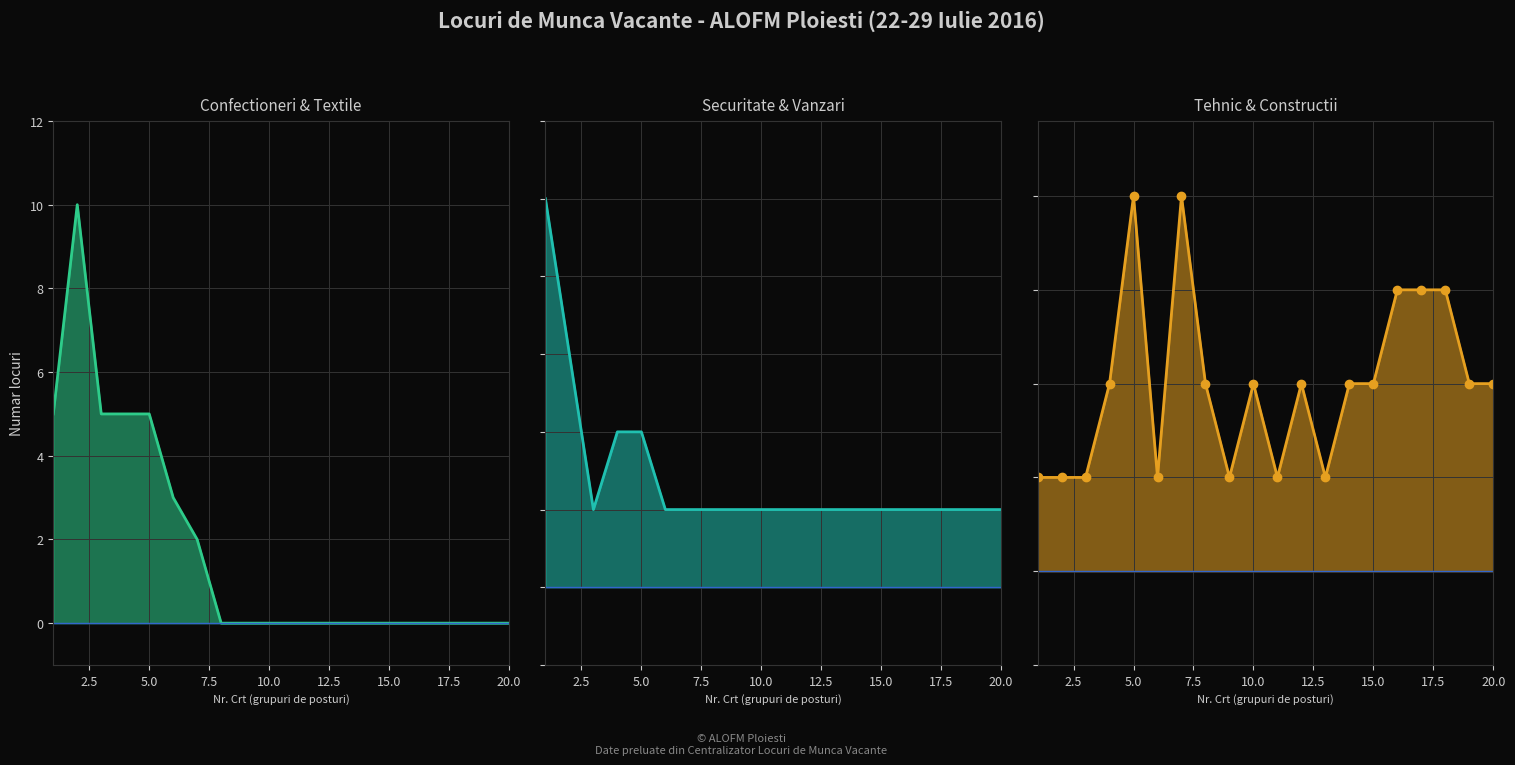

True or false: Confectioneri & Textile and Securitate & Vanzari intersect in this chart.

True